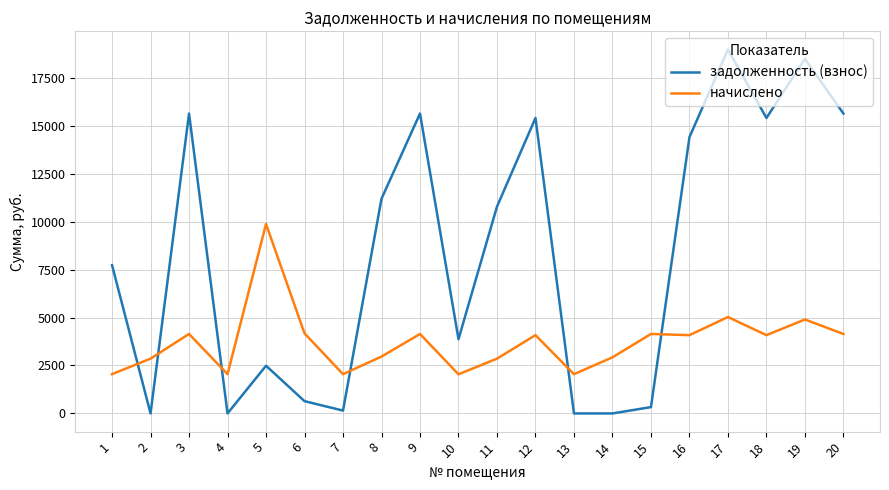

Which series has the largest total across all categories?

задолженность (взнос)